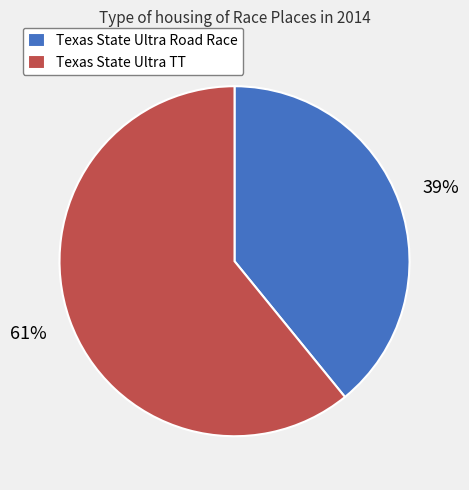

To the nearest percent, what is the combined percentage of Texas State Ultra TT and Texas State Ultra Road Race?

100%